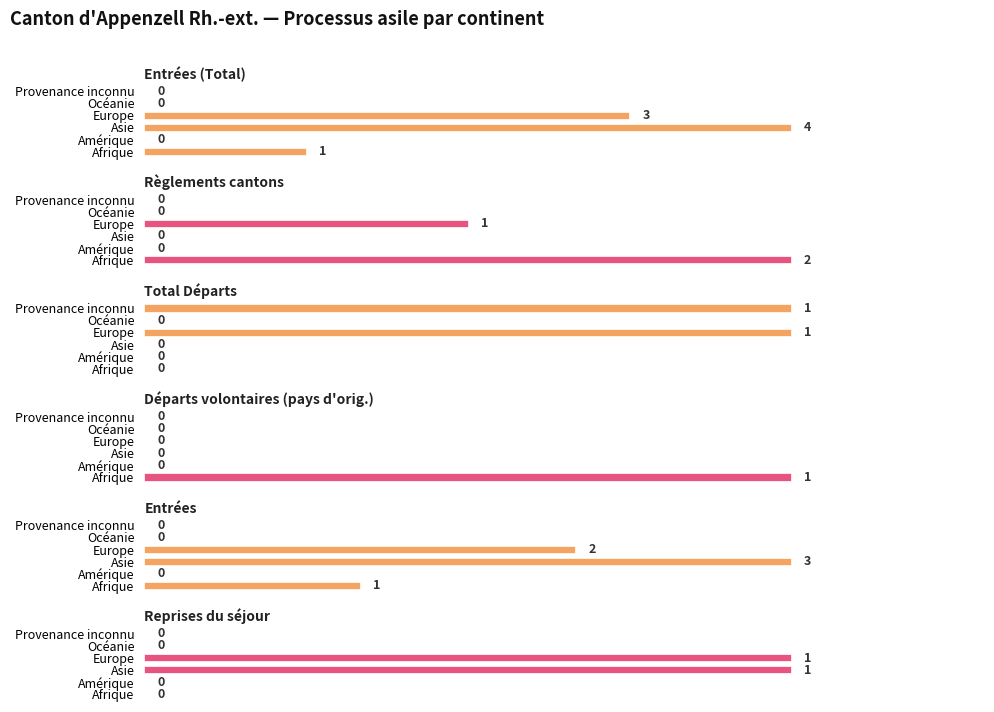

Rank the series at Asie from highest to lowest value.

Entrées (Total), Entrées, Reprises du séjour, Règlements cantons, Total Départs, Départs volontaires (pays d'orig.)